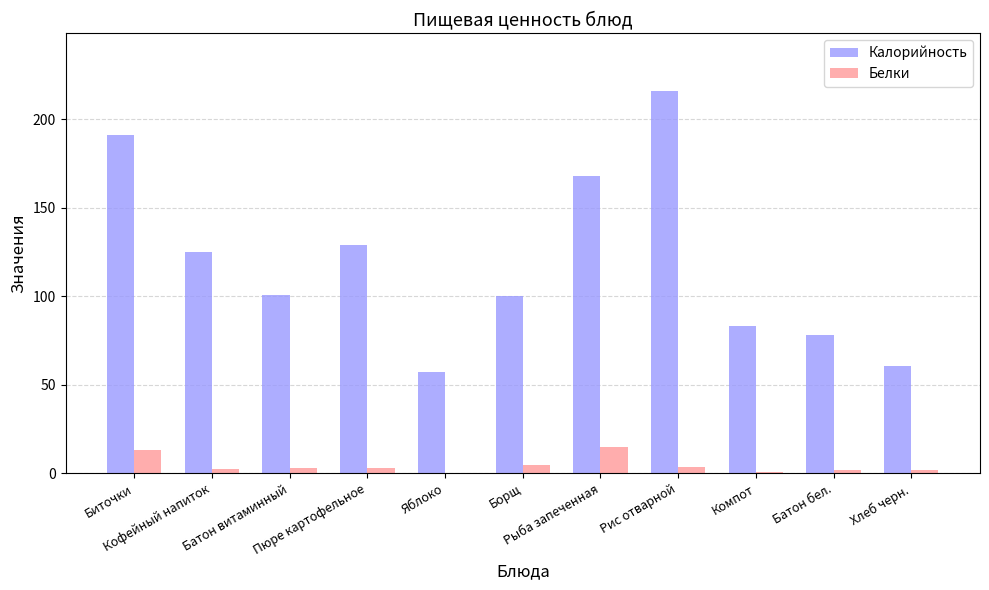

What is the difference between the Белки values at Рис отварной and Хлеб черн.?

1.7